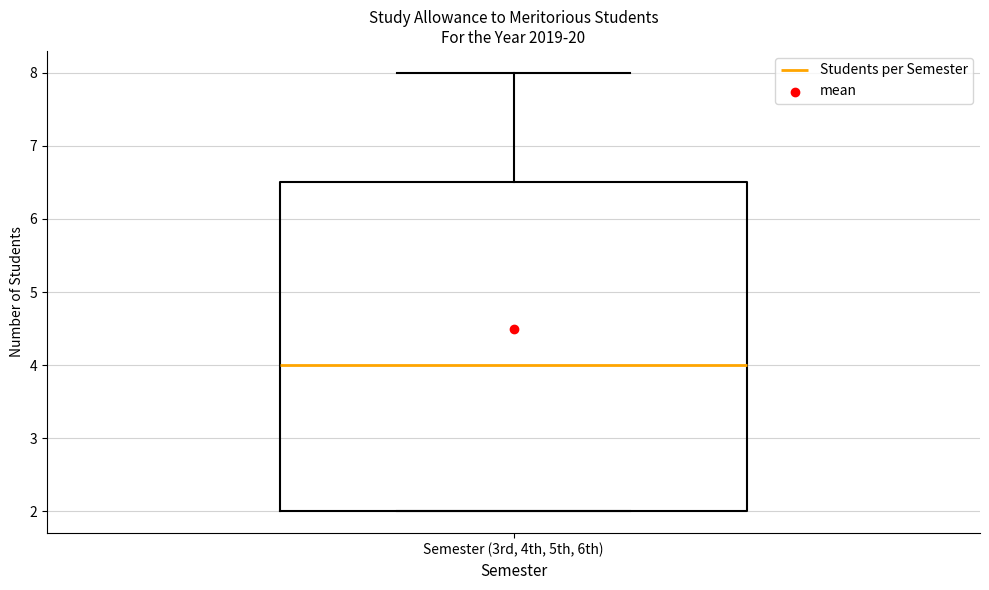

Transcribe this box plot: give where the median line is, the range the box spans, and where the two whiskers end, as read against the y-axis. The values are not printed on the chart, so give them approximately, as read against the axis.

median 4.0, box 2.0 to 6.5, whiskers 2.0 to 8.0